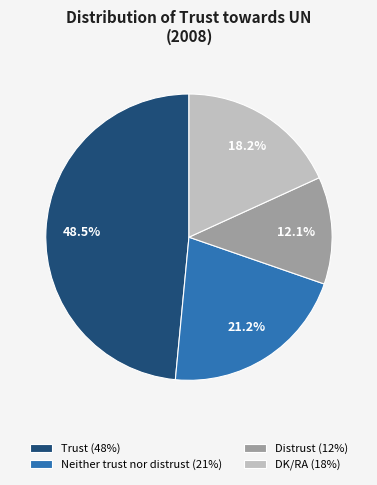

Approximately how many times larger is the value at Neither trust nor distrust (21%) compared to Trust (48%)?

0.4